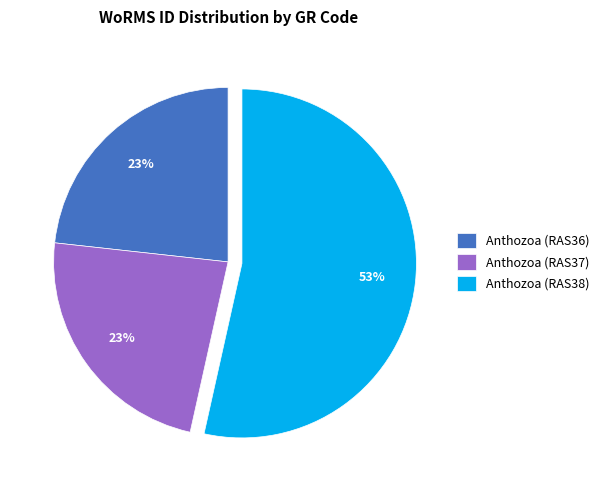

Which slice is the largest?

Anthozoa (RAS38)